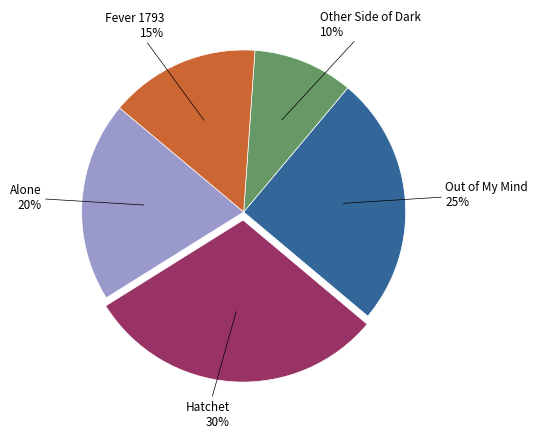

To the nearest percent, what is the average slice percentage?

20%